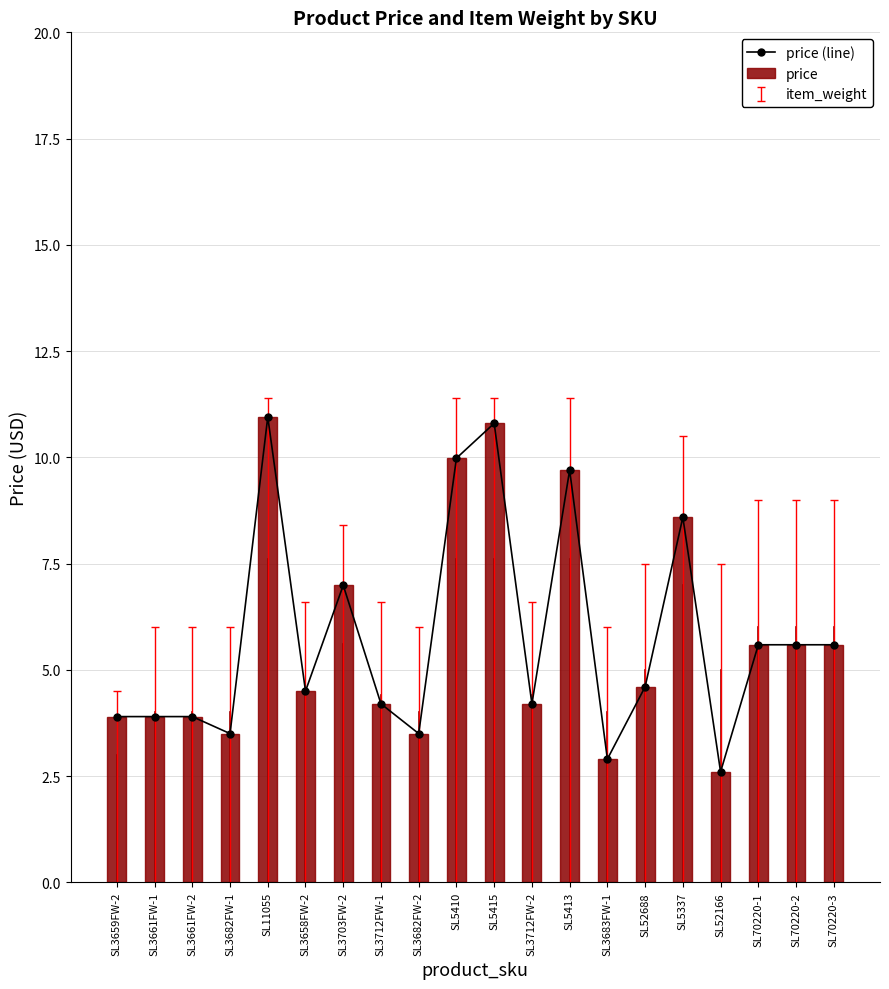

Which series changed the most between SL3659FW-2 and SL3658FW-2?

price (line)